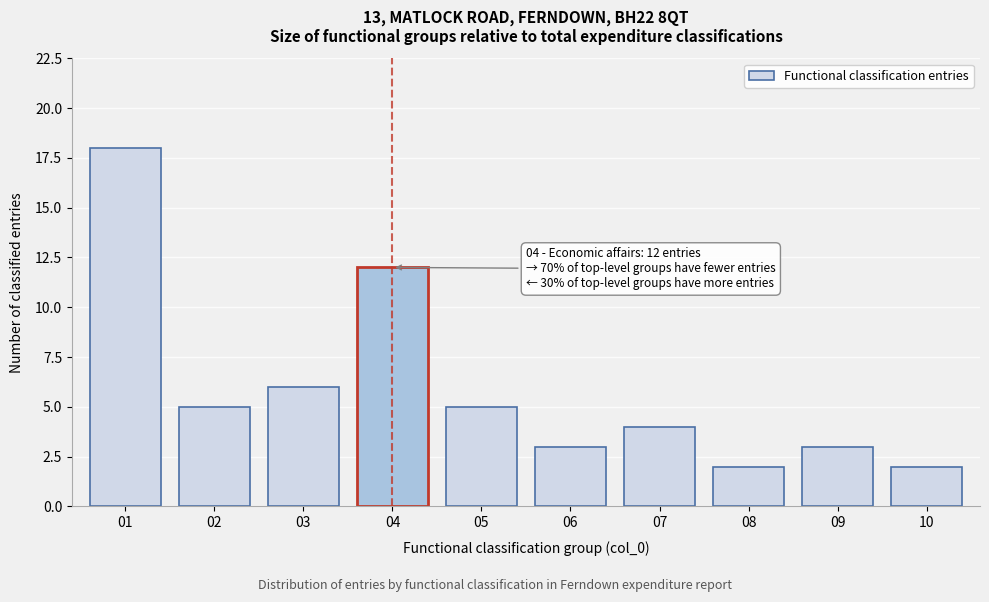

Reading right to left, extract all data points from this chart.

10=2	09=3	08=2	07=4	06=3	05=5	04=12	03=6	02=5	01=18